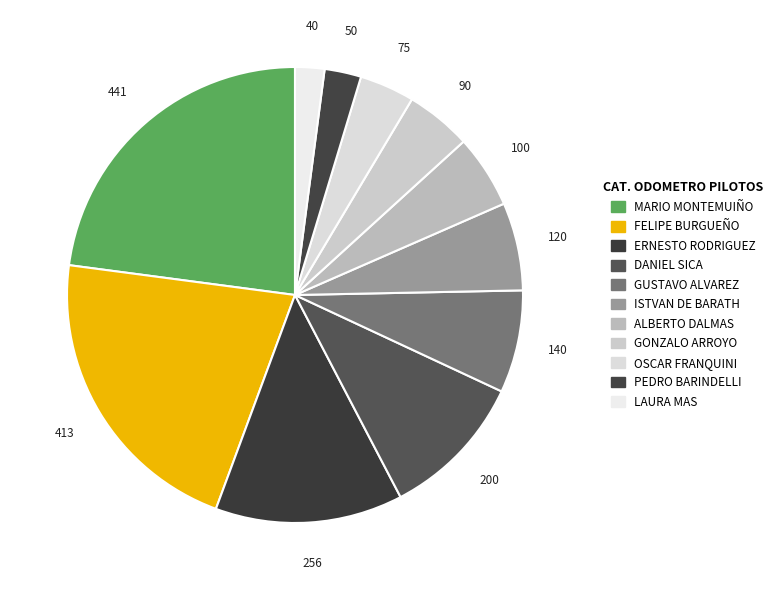

How many slices are in this pie chart?

11